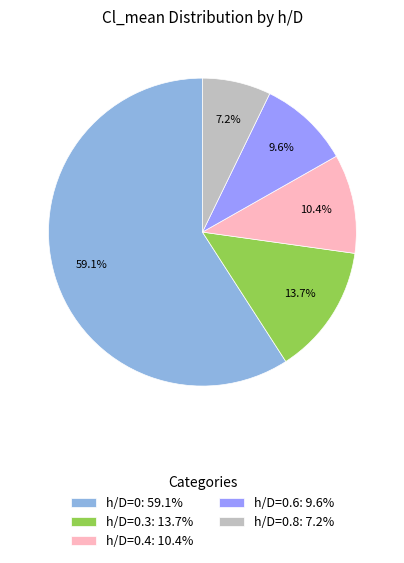

To the nearest percent, what is the difference between the largest and smallest slice percentages?

52%